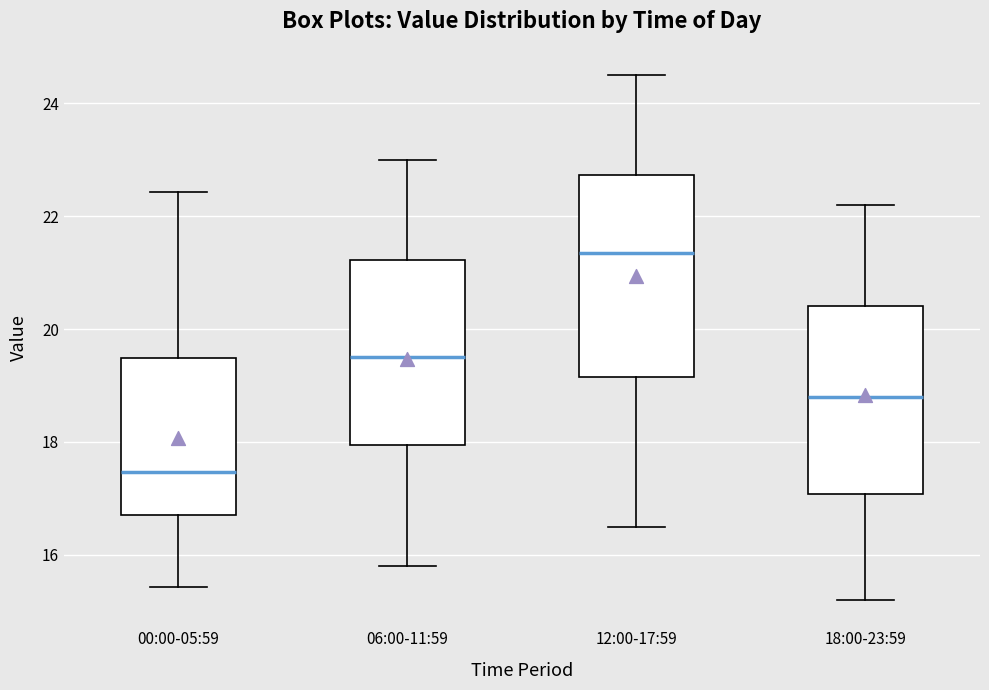

Where does the lower whisker of the box for 18:00-23:59 end on the y-axis? The values are not printed on the chart, so give them approximately, as read against the axis.

15.2